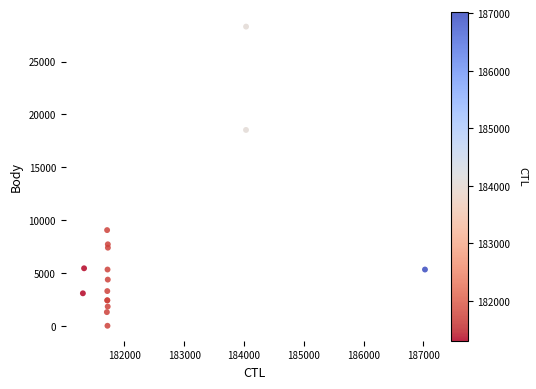

What Y value in the scatter plot is closest to 14151?

18527